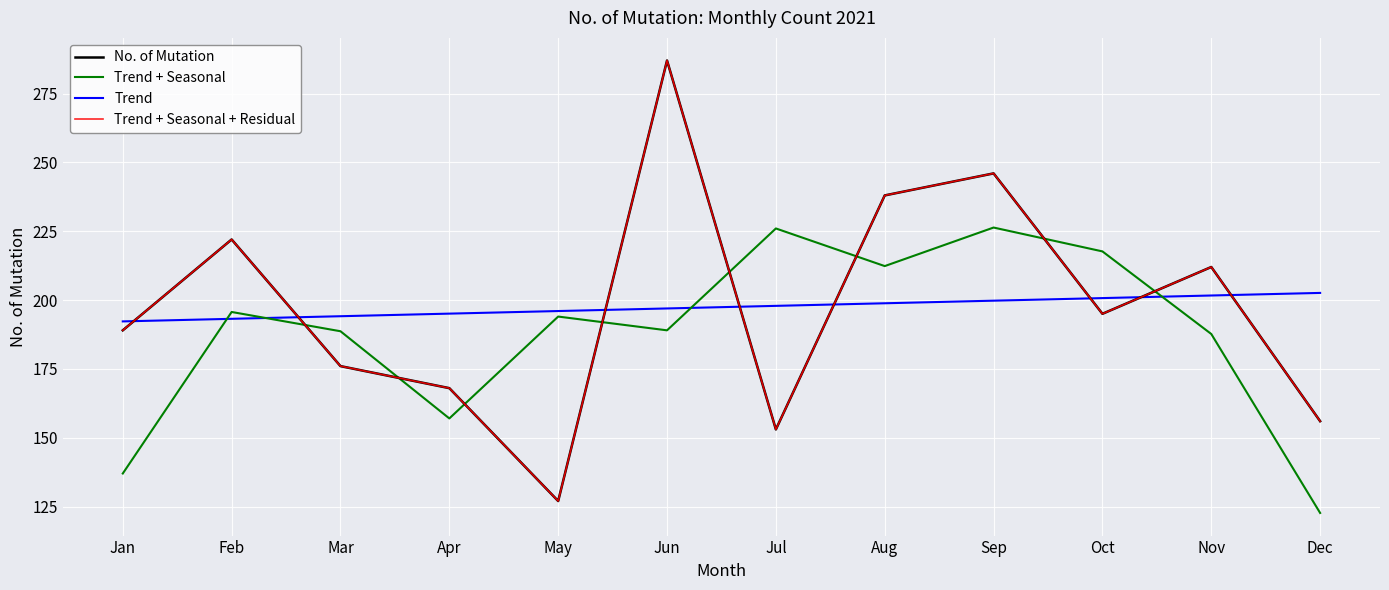

Is this an area chart (filled region under the line)?

No